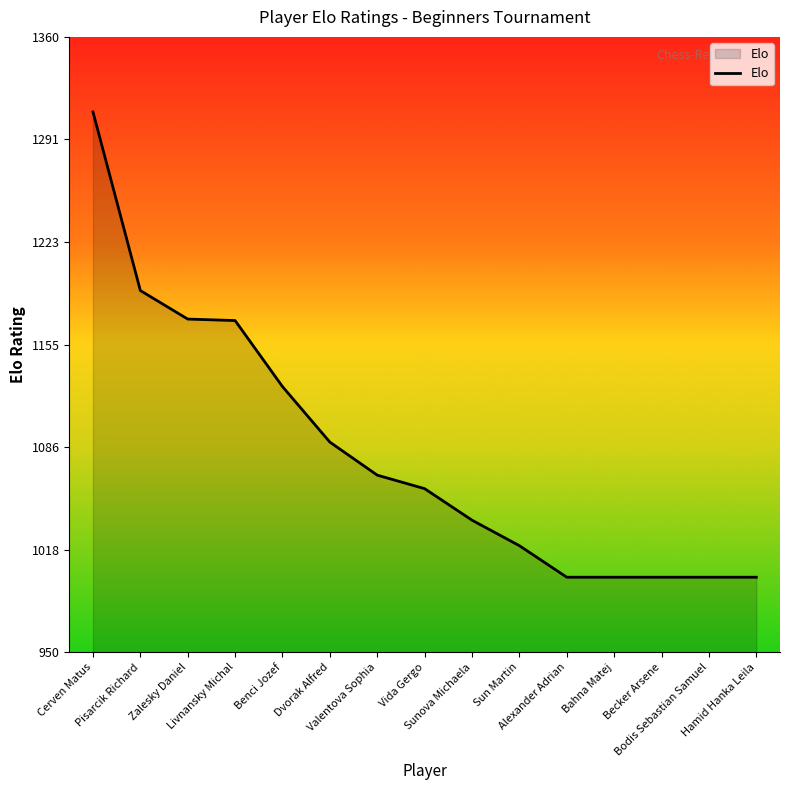

How many series are shown in this chart?

1